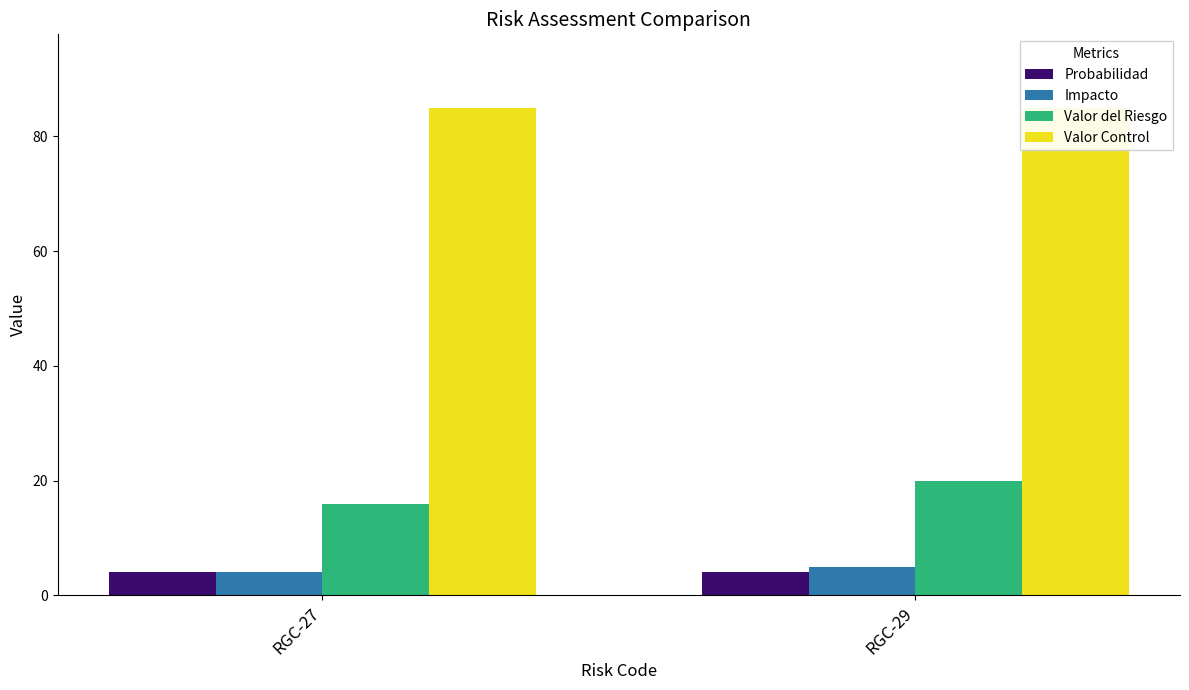

Reading left to right, transcribe all the data shown in this chart.

Probabilidad: 4	4
Impacto: 4	5
Valor del Riesgo: 16	20
Valor Control: 85	85